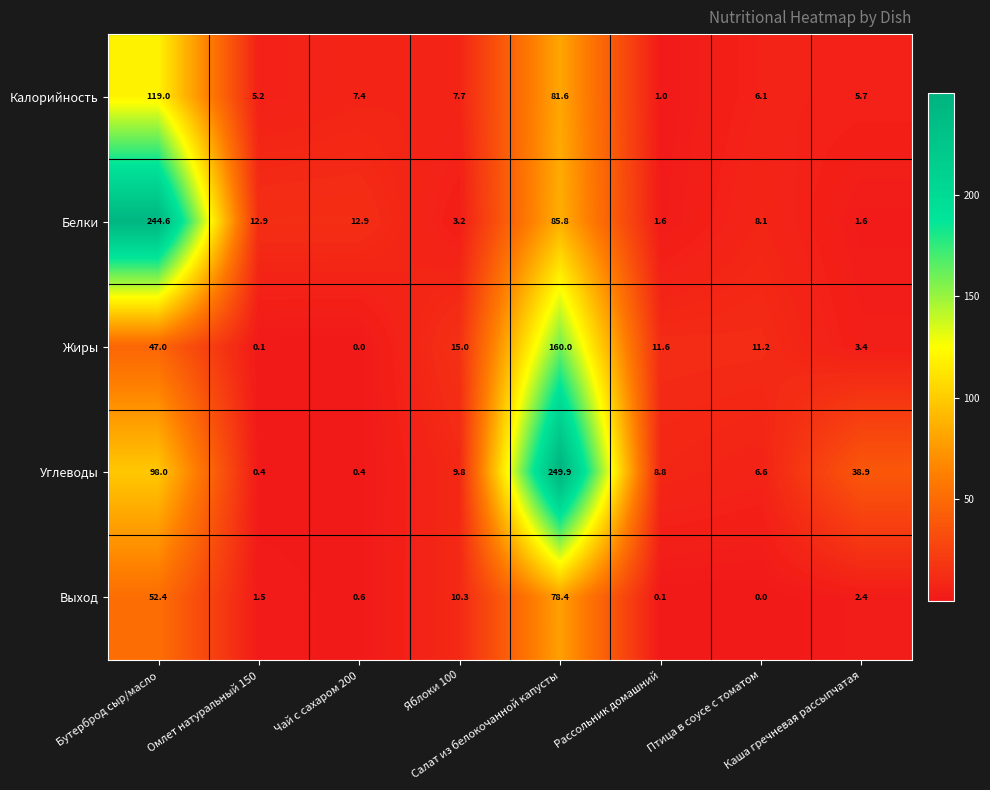

Rank the series by their maximum value, from highest to lowest.

Углеводы, Белки, Жиры, Калорийность, Выход